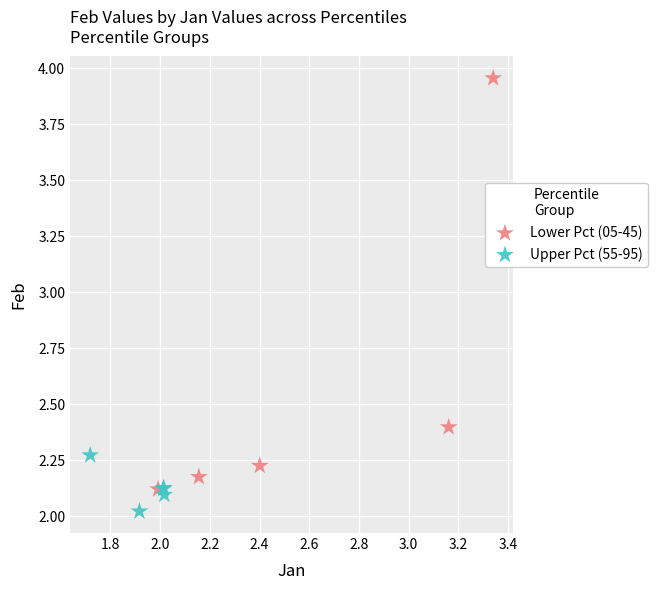

Which series contains the highest Y value?

Lower Pct (05-45)